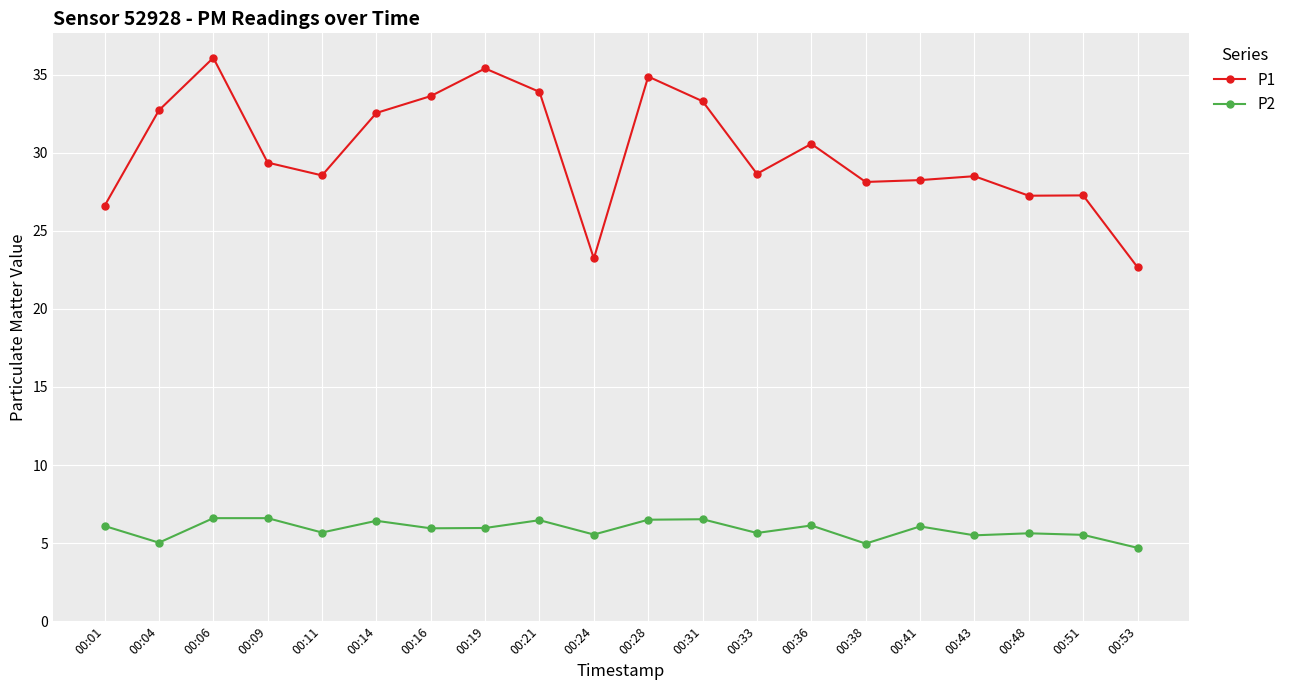

True or false: P2 and P1 cross at least once.

False